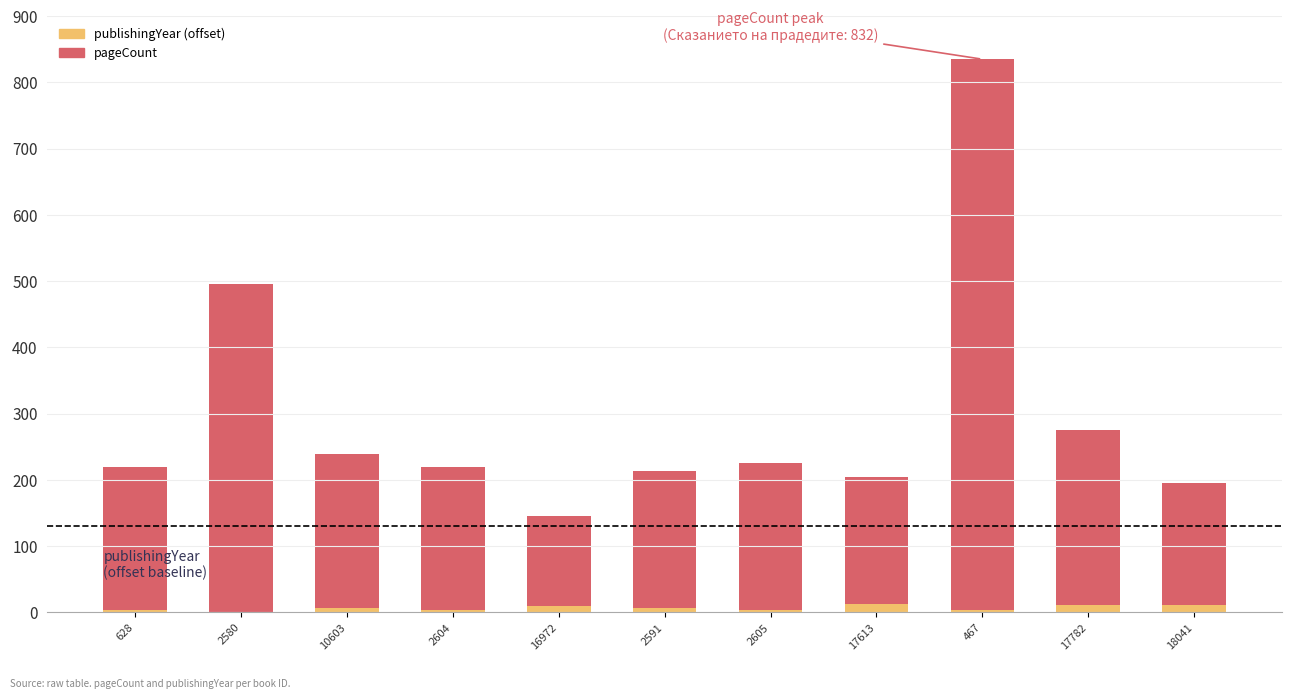

What is the highest value of the publishingYear (offset) series?

12